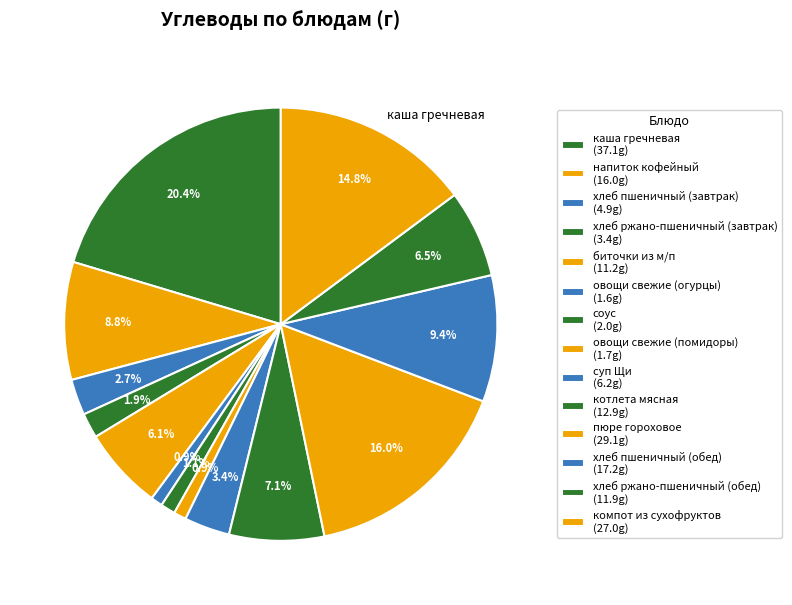

Does компот из сухофруктов represent more than half of the total?

No